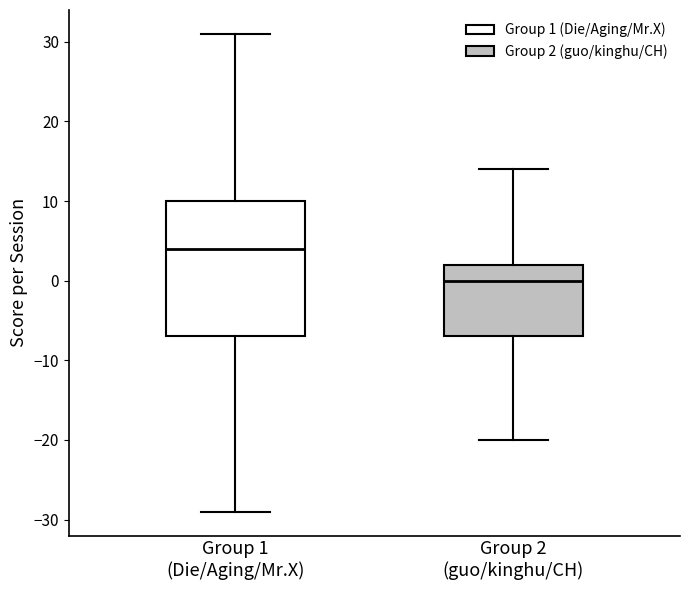

Which box has the lowest median line?

Group 2 (guo/kinghu/CH)